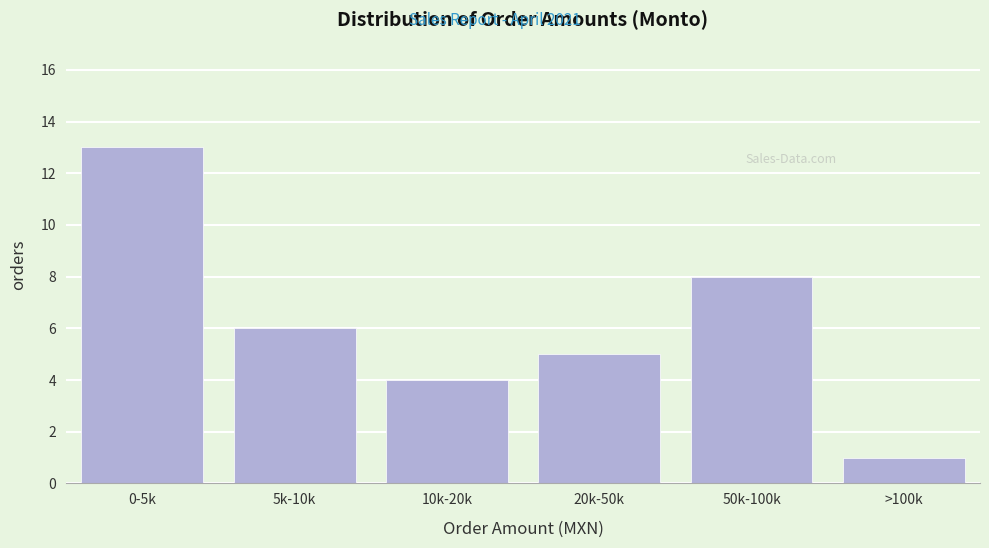

Reading left to right, list all the values displayed in this chart.

13	6	4	5	8	1